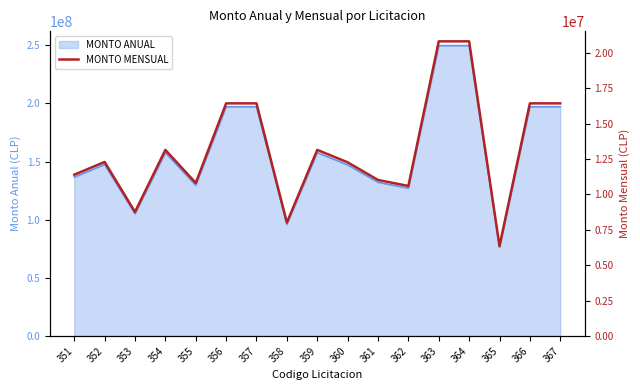

What is the difference between the second highest and minimum values?

14449917.6